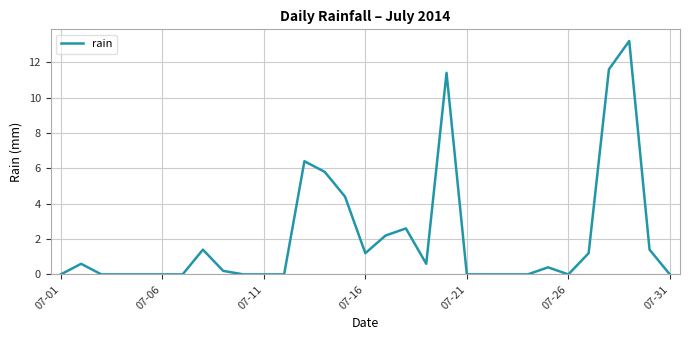

Is this an area chart (filled region under the line)?

No